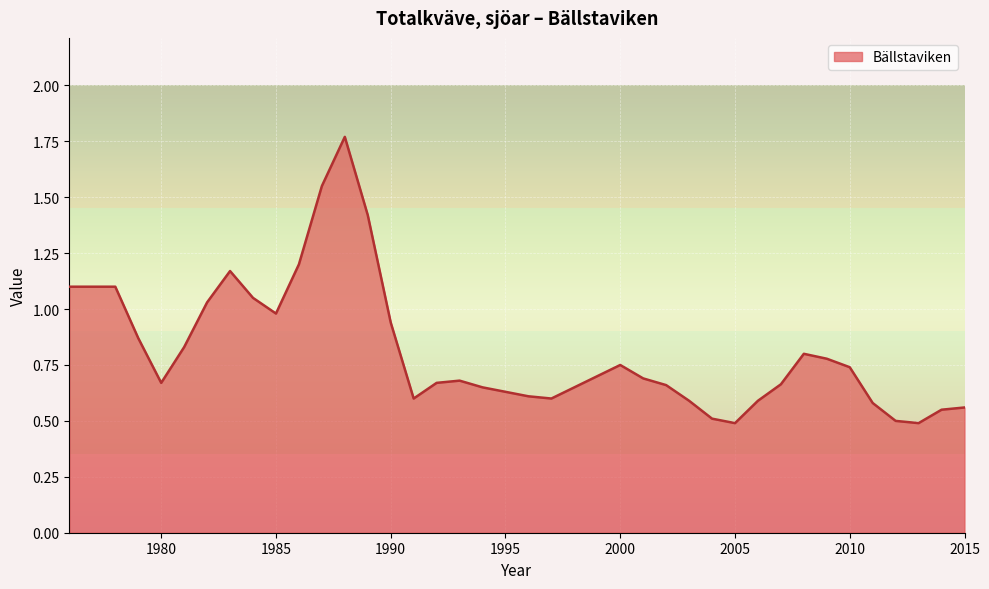

What is the difference between the maximum and minimum values?

1.3